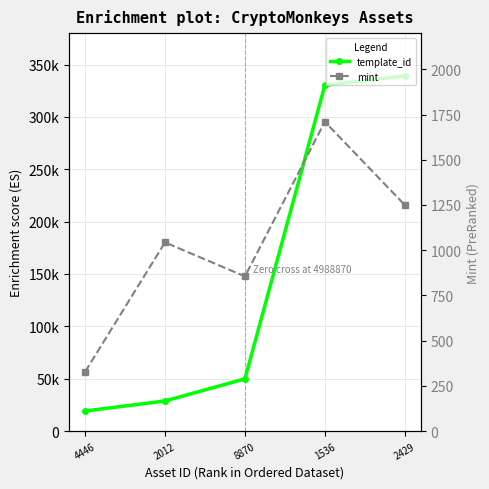

Rank the series by their average value, from lowest to highest.

mint, template_id